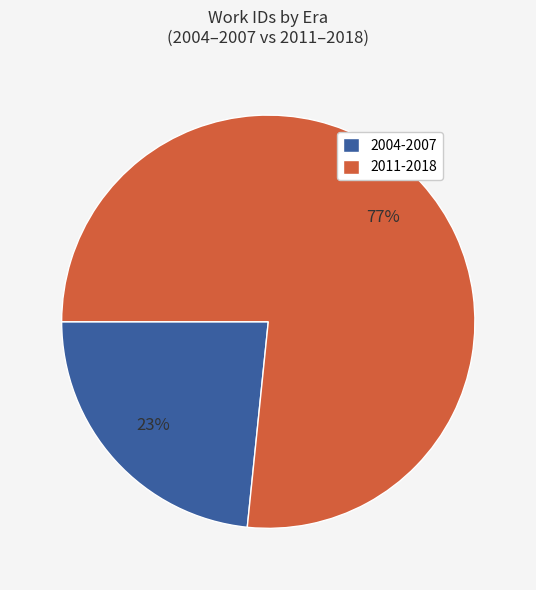

To the nearest percent, what percentage of the pie is 2004-2007?

23%